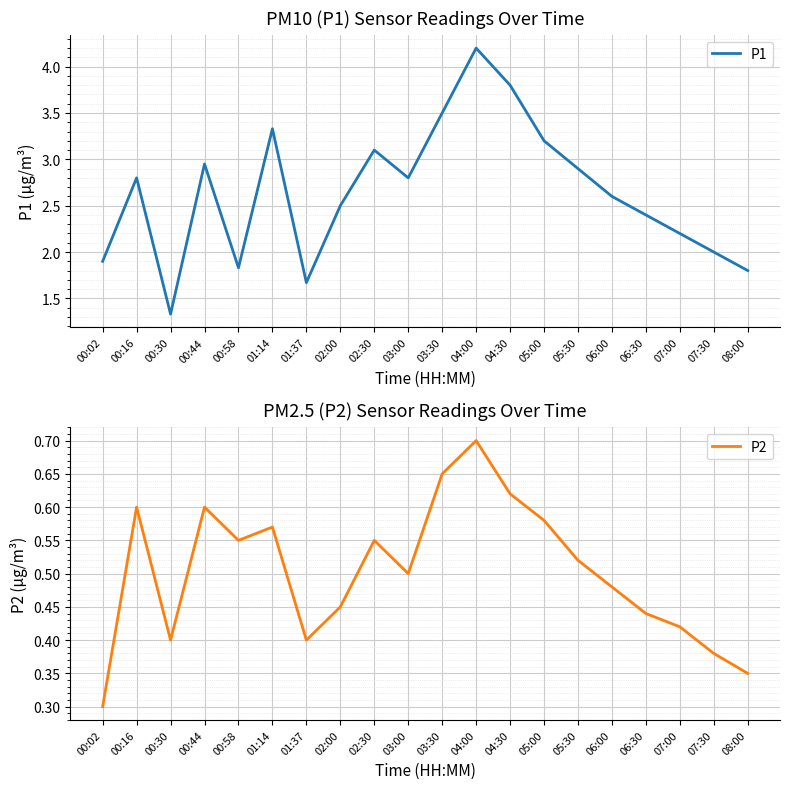

How many lines are shown in the chart?

2